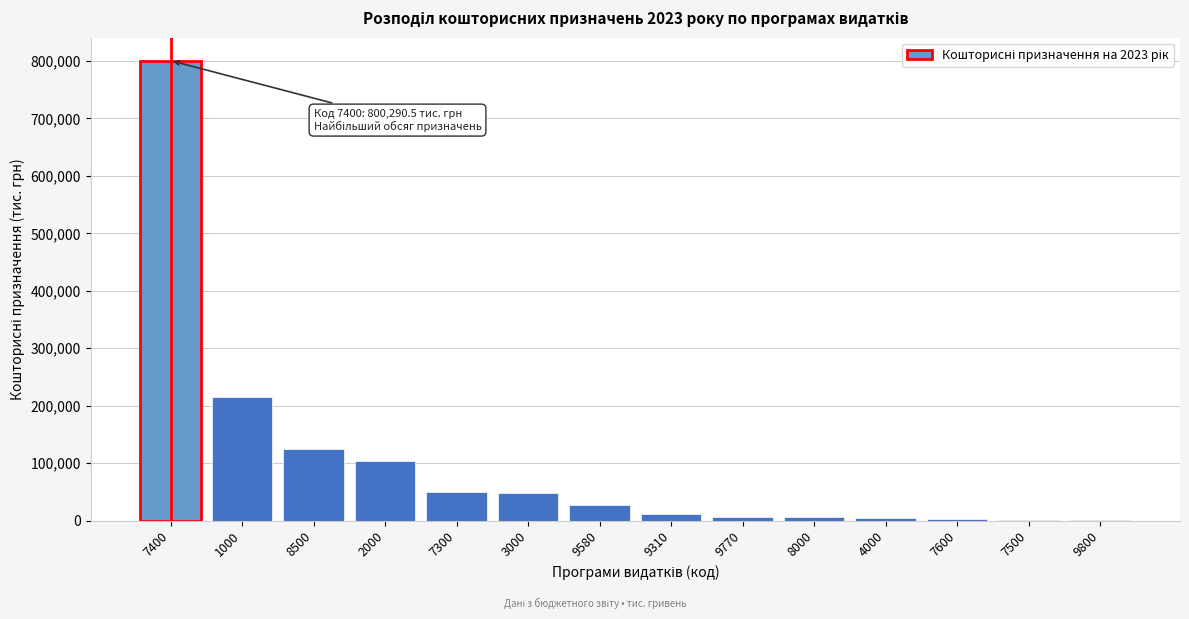

What is the maximum value shown in the chart?

800290.5